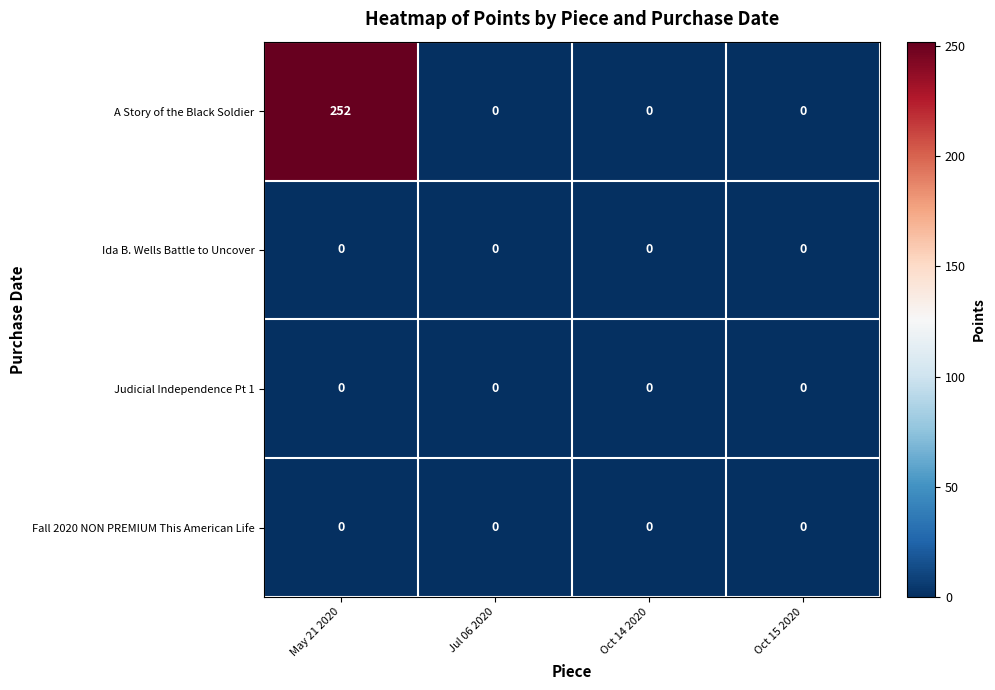

What is the average value of the A Story of the Black Soldier series?

63